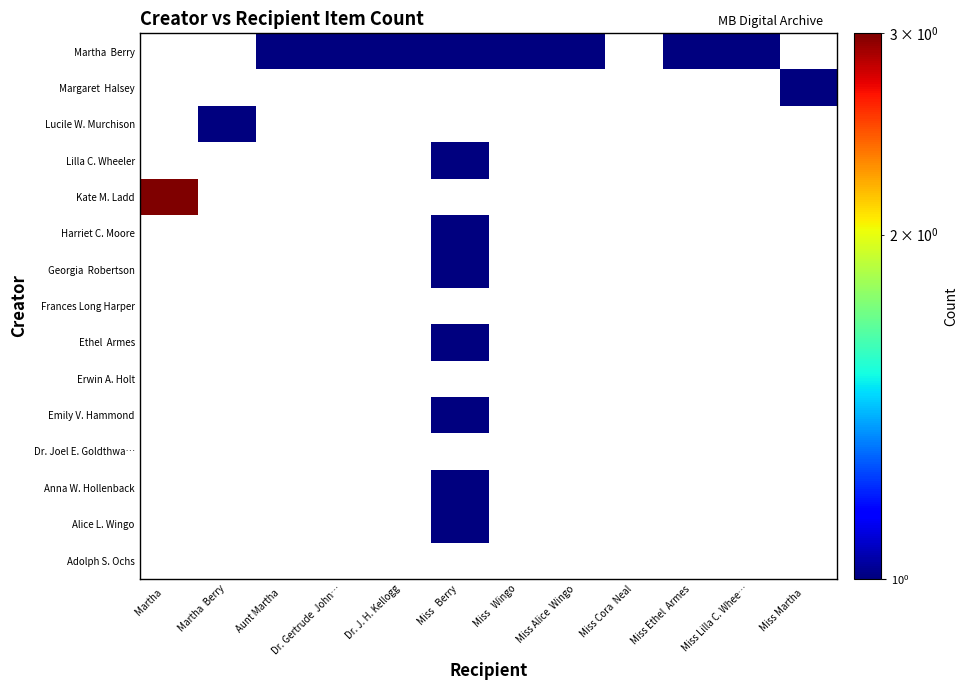

At which category does the chart reach its minimum across all series?

Miss   Berry